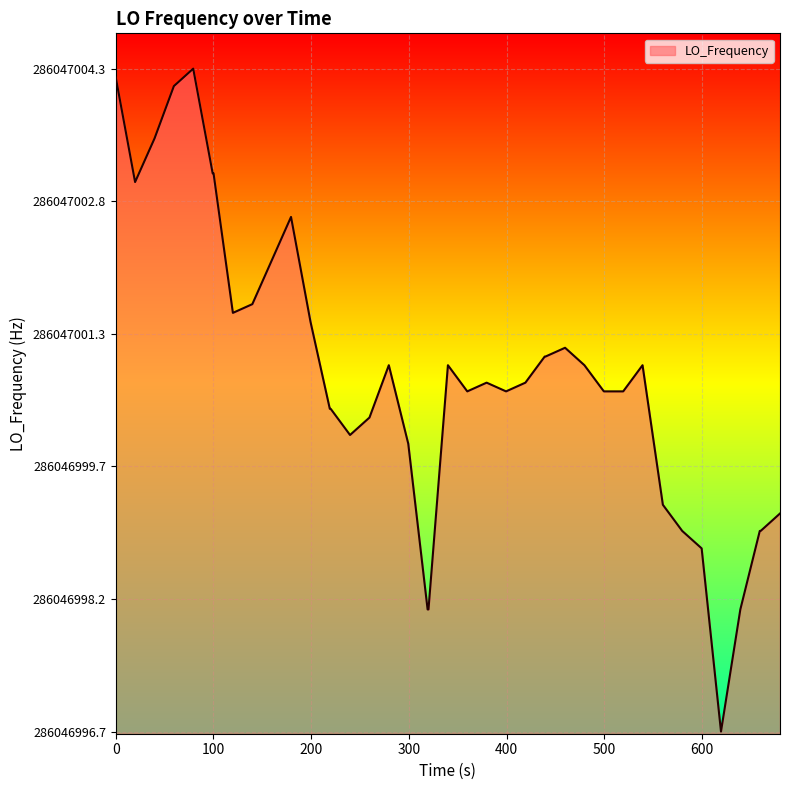

Does the chart display data point markers on the line(s)?

No